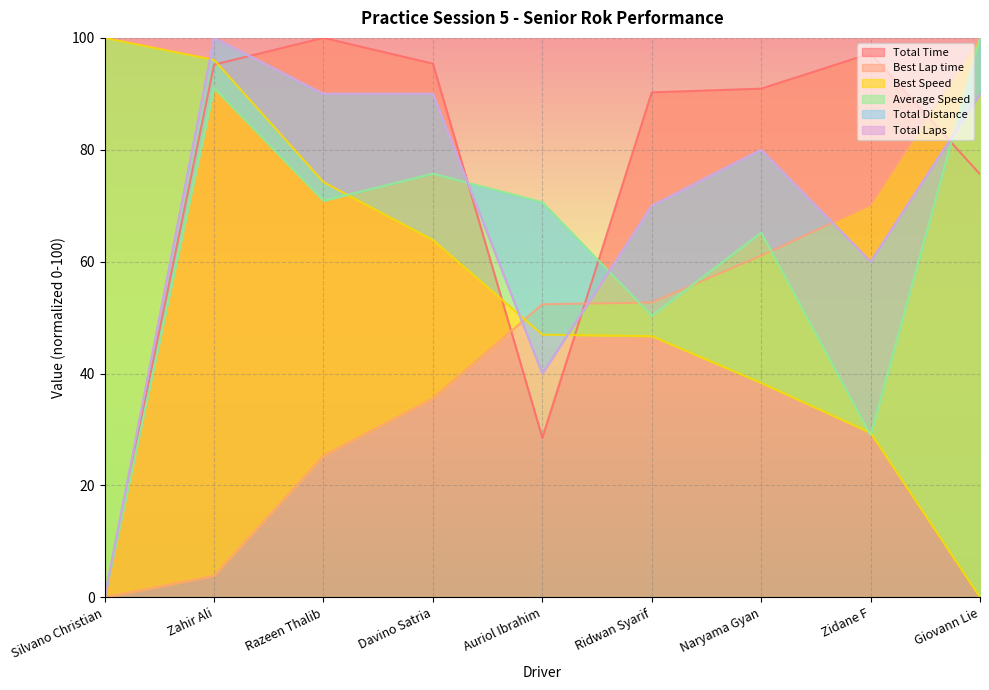

True or false: Total Laps has a value of 15.3 at Auriol Ibrahim.

False